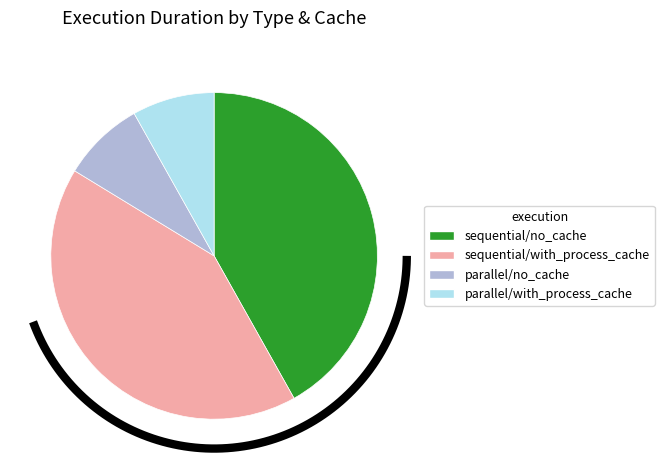

Between parallel/no_cache and sequential/no_cache, which is larger?

sequential/no_cache